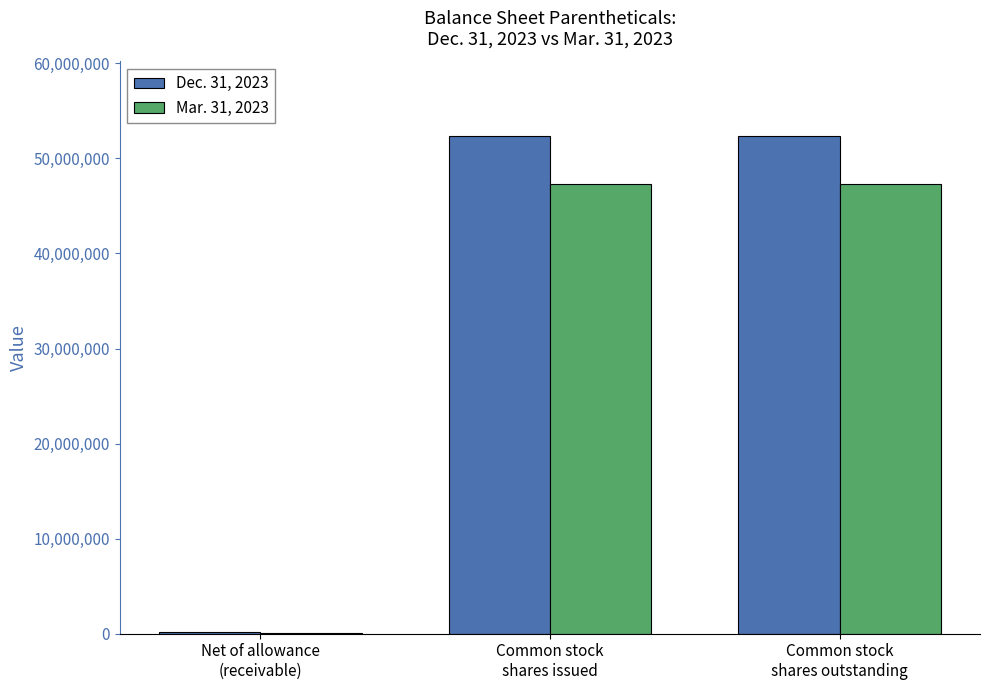

Reading left to right, what are all the values shown in this chart?

Dec. 31, 2023: Net of allowance
(receivable)=174042	Common stock
shares issued=52345724	Common stock
shares outstanding=52345724
Mar. 31, 2023: Net of allowance
(receivable)=97640	Common stock
shares issued=47276886	Common stock
shares outstanding=47276886